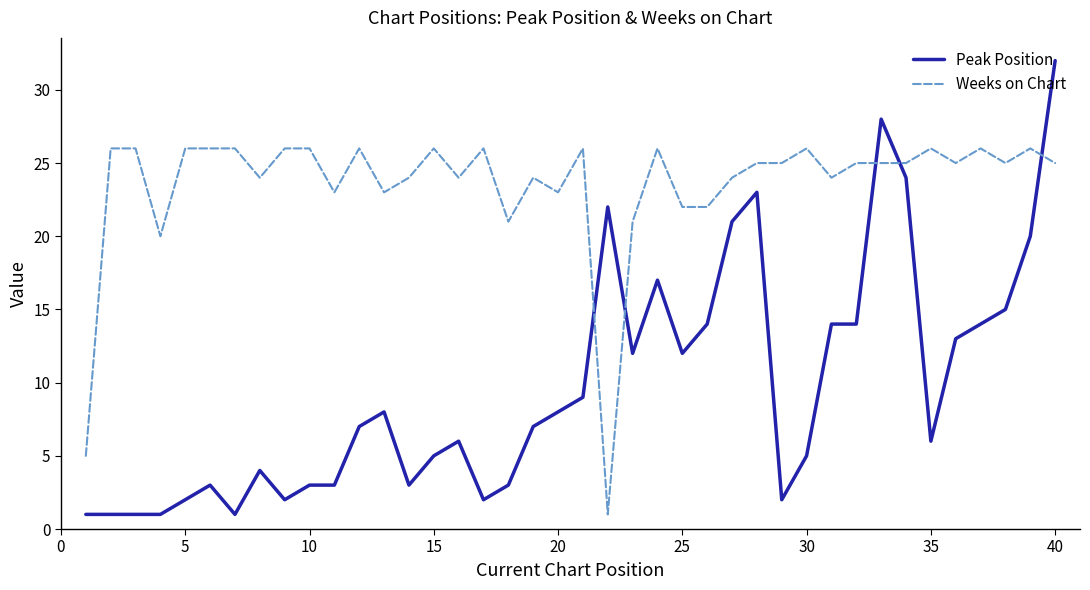

Which series has the largest total across all categories?

Weeks on Chart